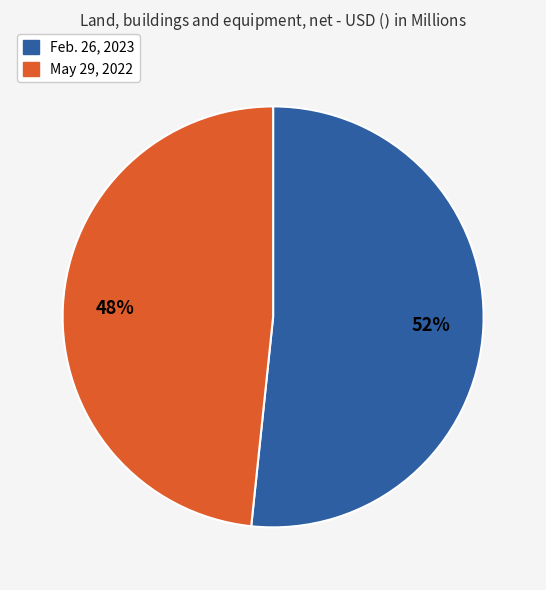

Which category accounts for the majority?

Feb. 26, 2023